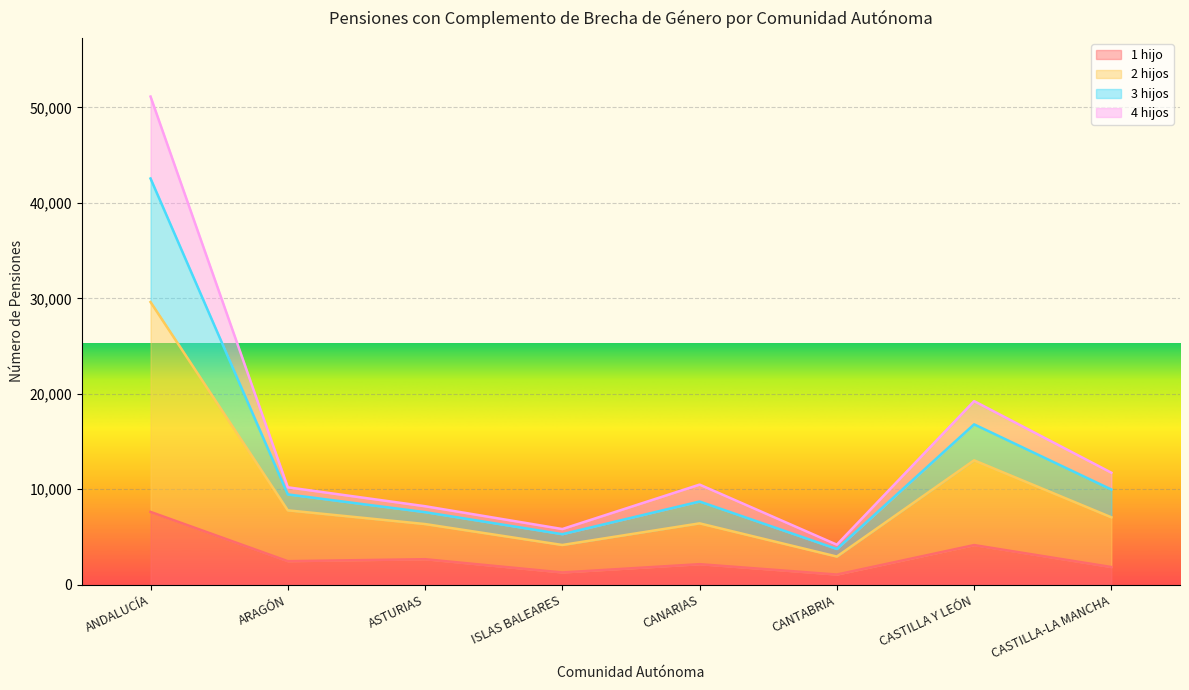

At how many categories does at least one series exceed 45070?

1